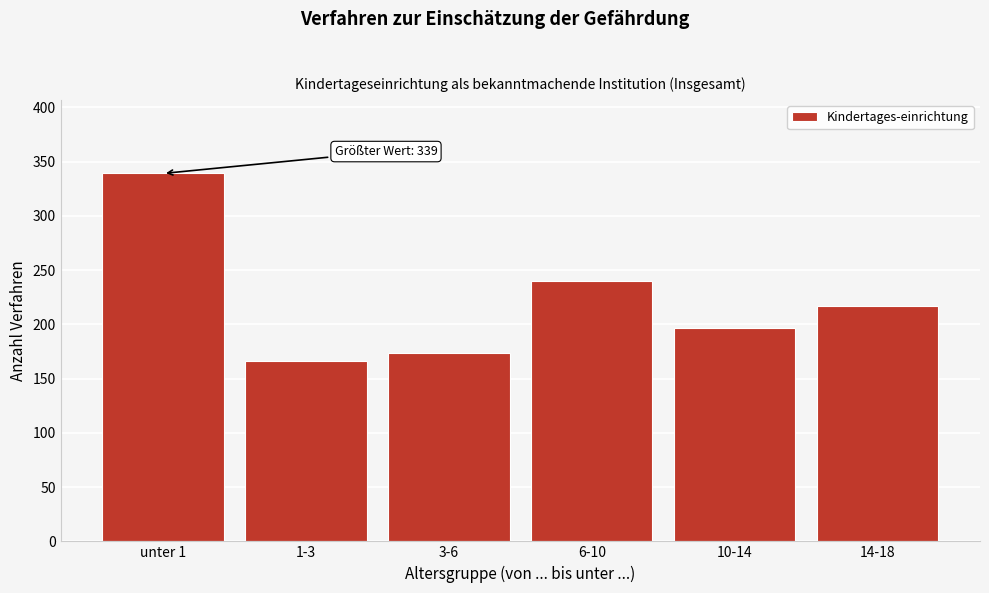

Reading right to left, extract all data points from this chart.

14-18=217	10-14=197	6-10=240	3-6=174	1-3=166	unter 1=339